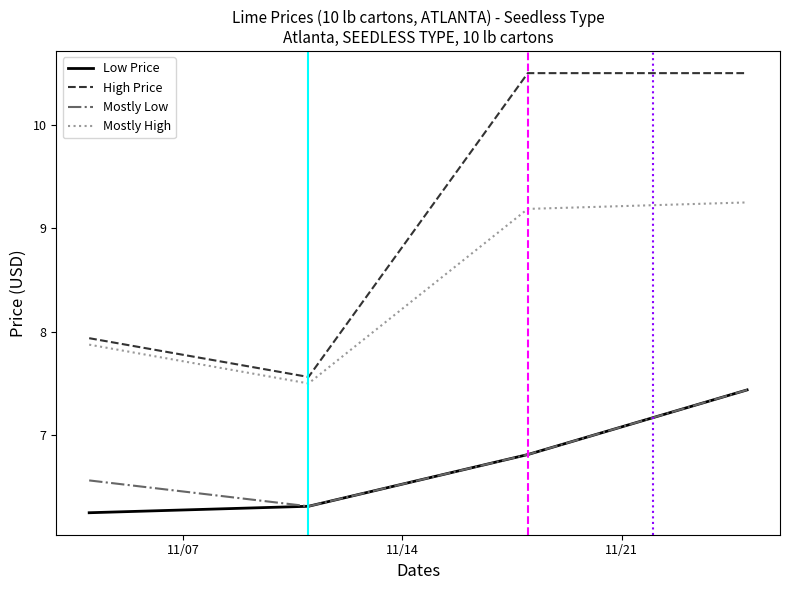

What is the difference between the second highest and second lowest values in the Mostly High series?

1.3